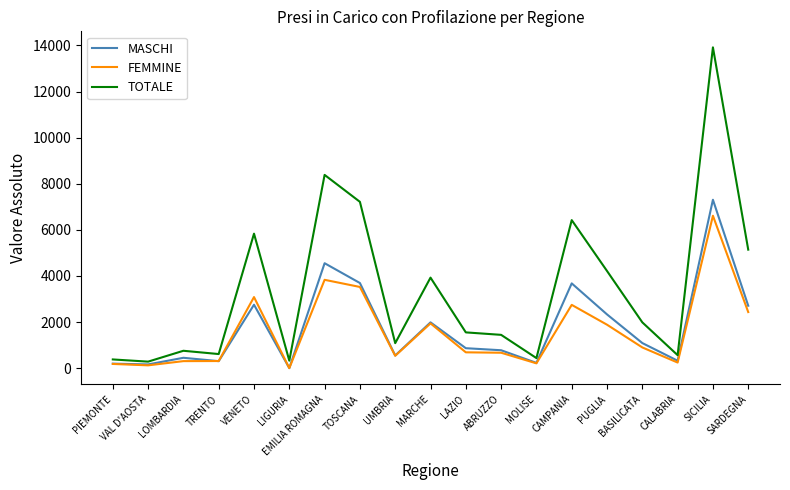

Is it true that MASCHI equals 3931 at SARDEGNA?

False